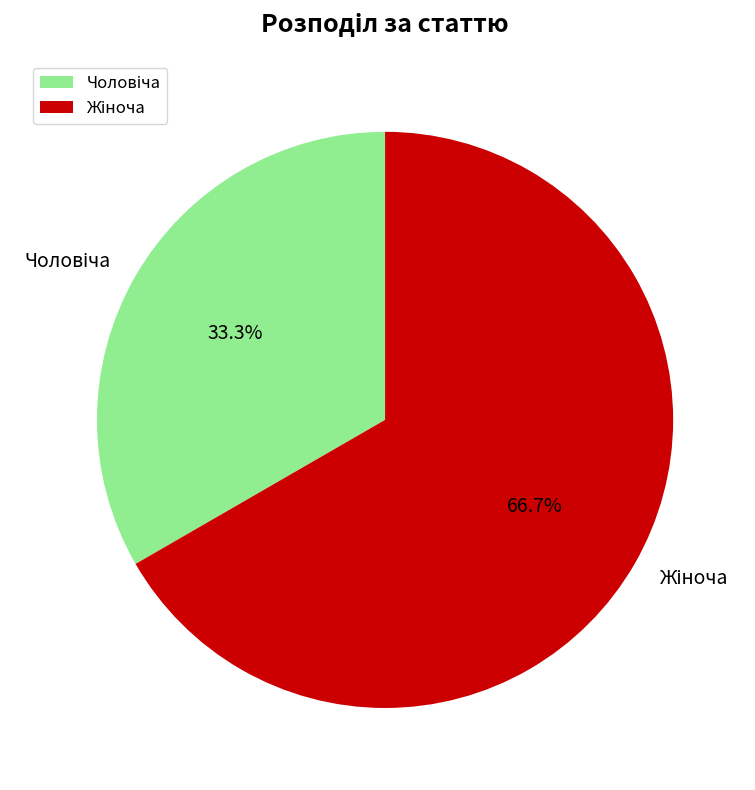

Does any single category account for the majority?

Yes